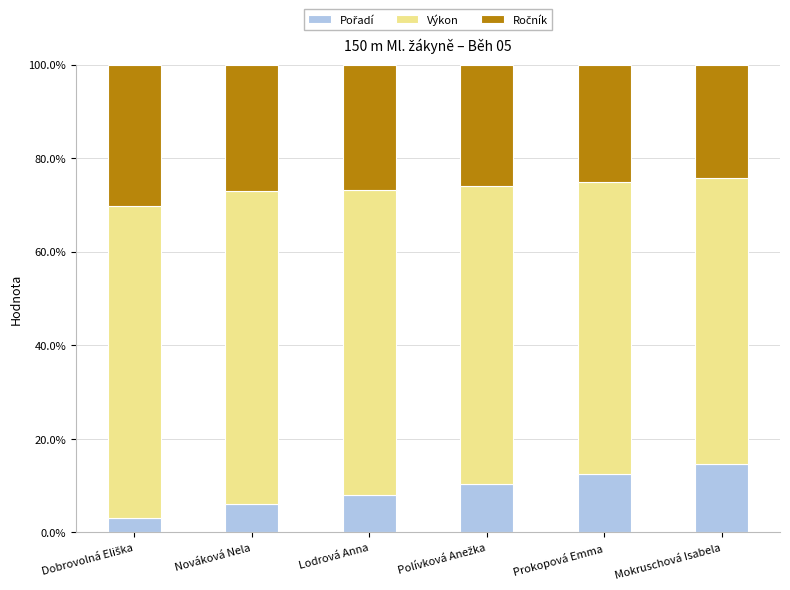

What is the total value across all series at Prokopová Emma?

100.0